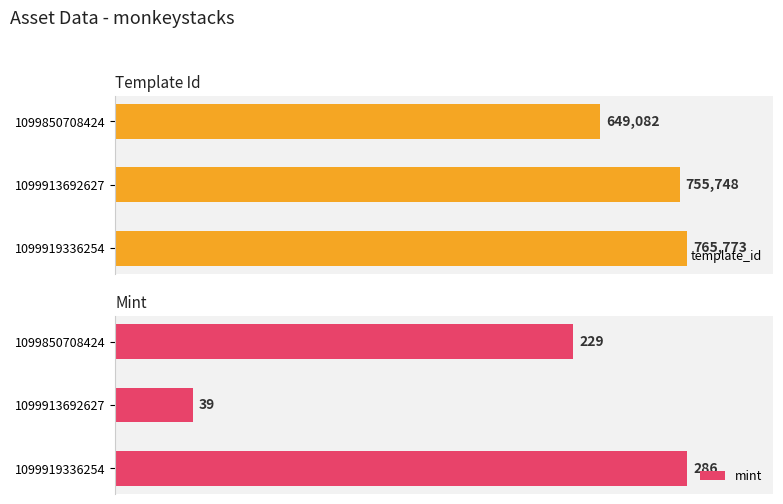

How many mint values are between 39 and 286?

3